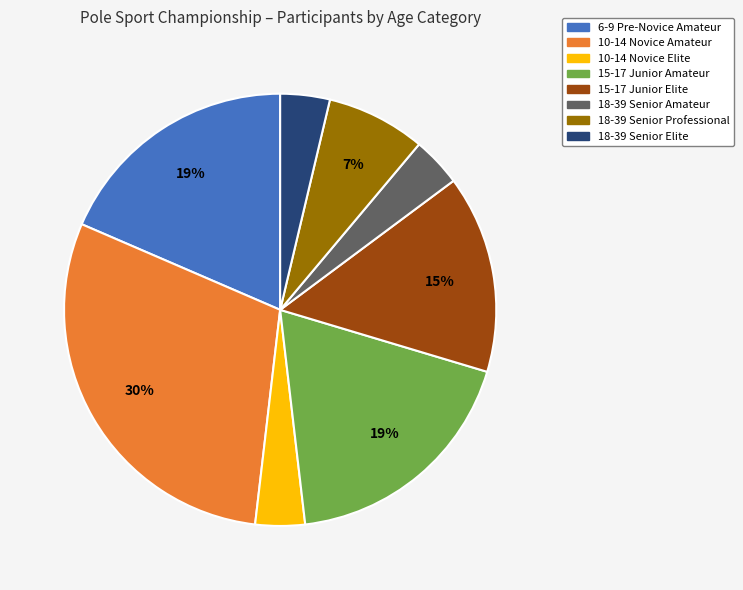

What is the largest slice in the pie chart?

10-14 Novice Amateur